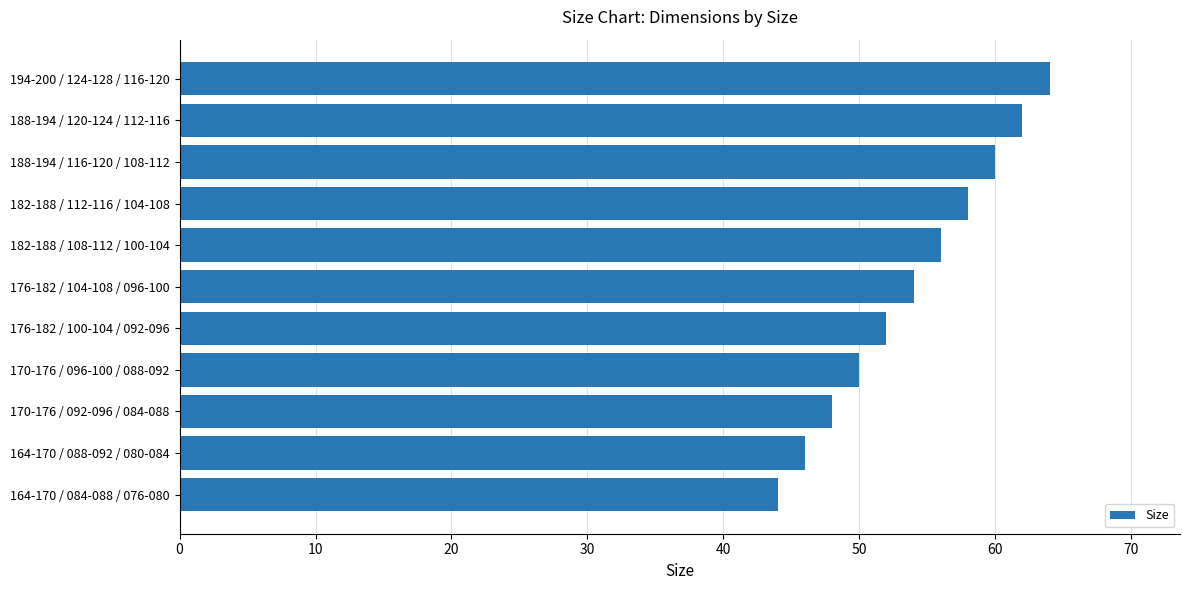

Does the chart contain stacked bars?

No